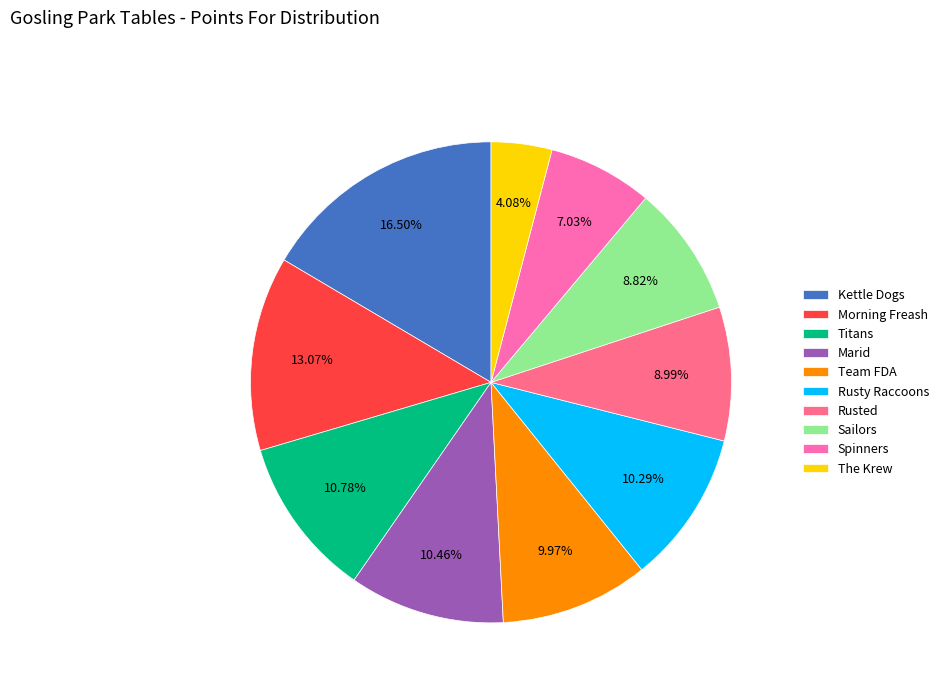

Approximately how many times larger is the value at Spinners compared to Team FDA?

0.7